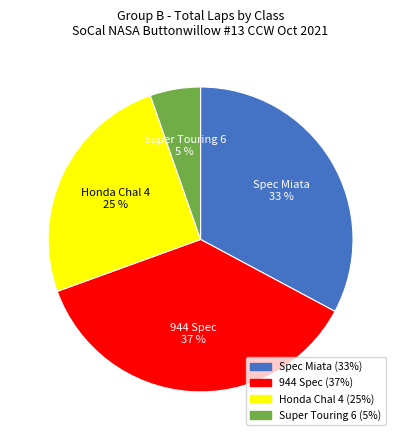

Approximately how many times larger is the value at Spec Miata compared to 944 Spec?

0.9